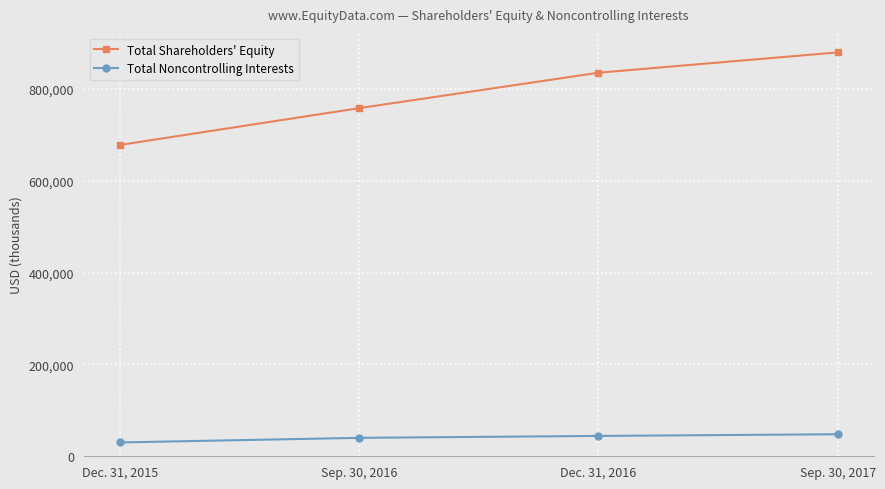

What is the spread (max minus min) of values at Dec. 31, 2016?

791097